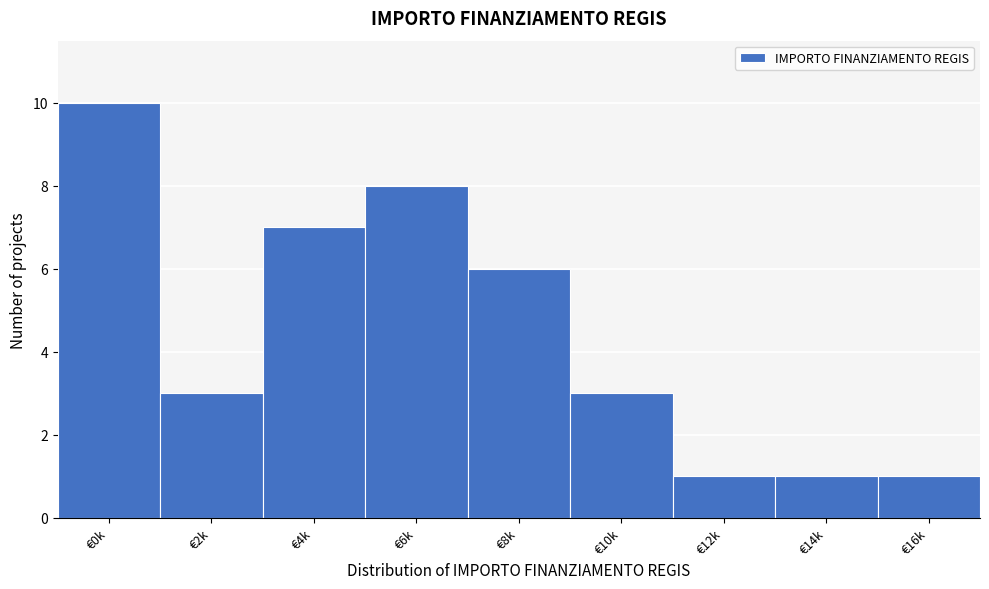

Reading left to right, extract all data points from this chart.

10	3	7	8	6	3	1	1	1